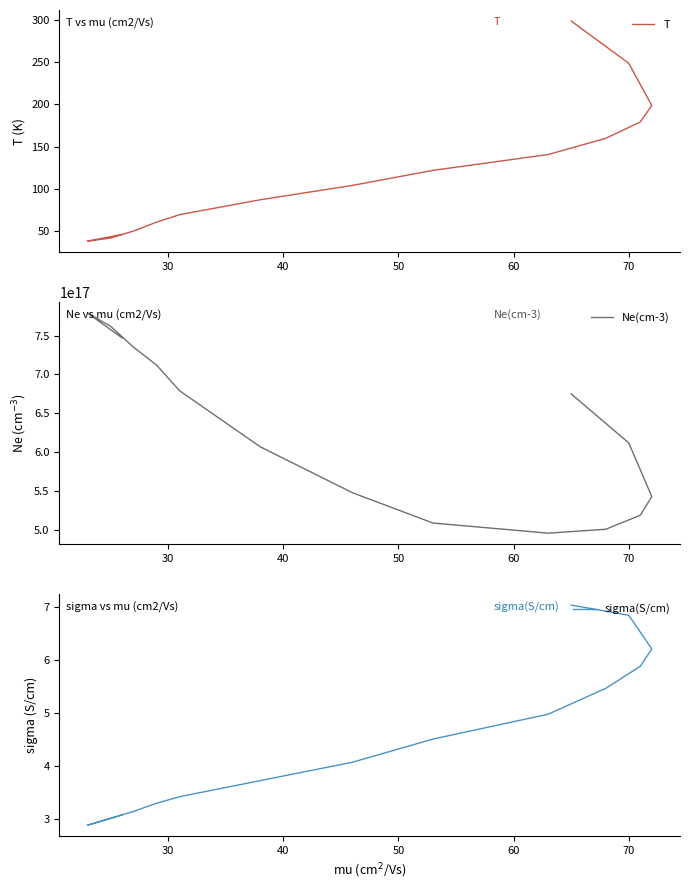

Reading right to left, list all the values displayed in this chart.

T: 298.4	248.5	198.7	179.2	159.9	140.8	122.1	104.4	87.4	69.8	61.0	50.5	42.2	38.6	46.5
Ne(cm-3): 675000000000000000.0	612000000000000000.0	543000000000000000.0	519000000000000000.0	501000000000000000.0	496000000000000000.0	509000000000000000.0	548000000000000000.0	607000000000000000.0	679000000000000000.0	712000000000000000.0	735000000000000000.0	762000000000000000.0	779000000000000000.0	747000000000000000.0
sigma(S/cm): 7.0	6.8	6.2	5.9	5.5	5.0	4.5	4.1	3.7	3.4	3.3	3.1	3.0	2.9	3.1